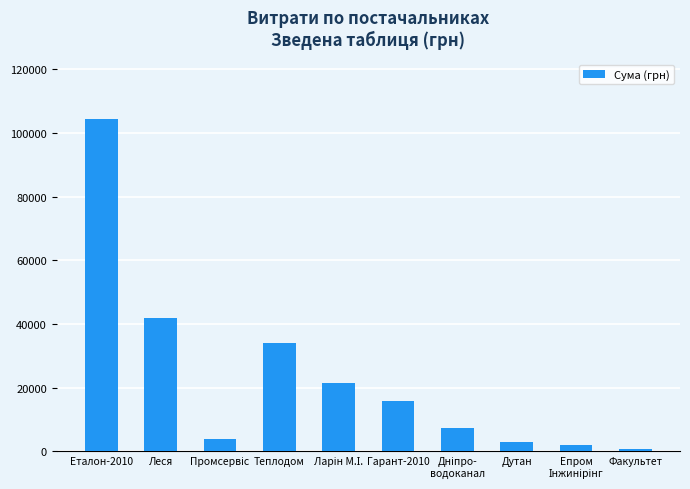

Reading left to right, extract all data points from this chart.

104400.0	41771.5	3723.0	34040.0	21471.4	15843.4	7254.4	2796.0	2000.0	700.0